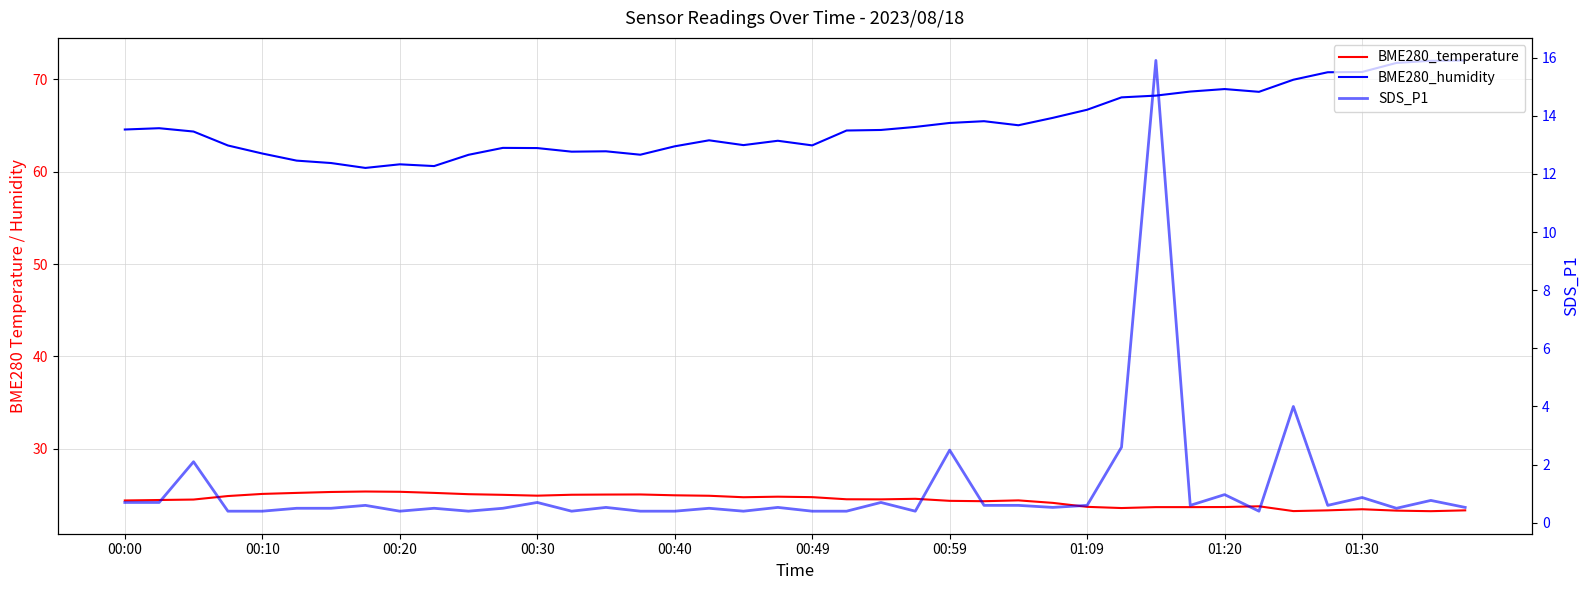

True or false: SDS_P1 has a value of 0.6 at 35.

True